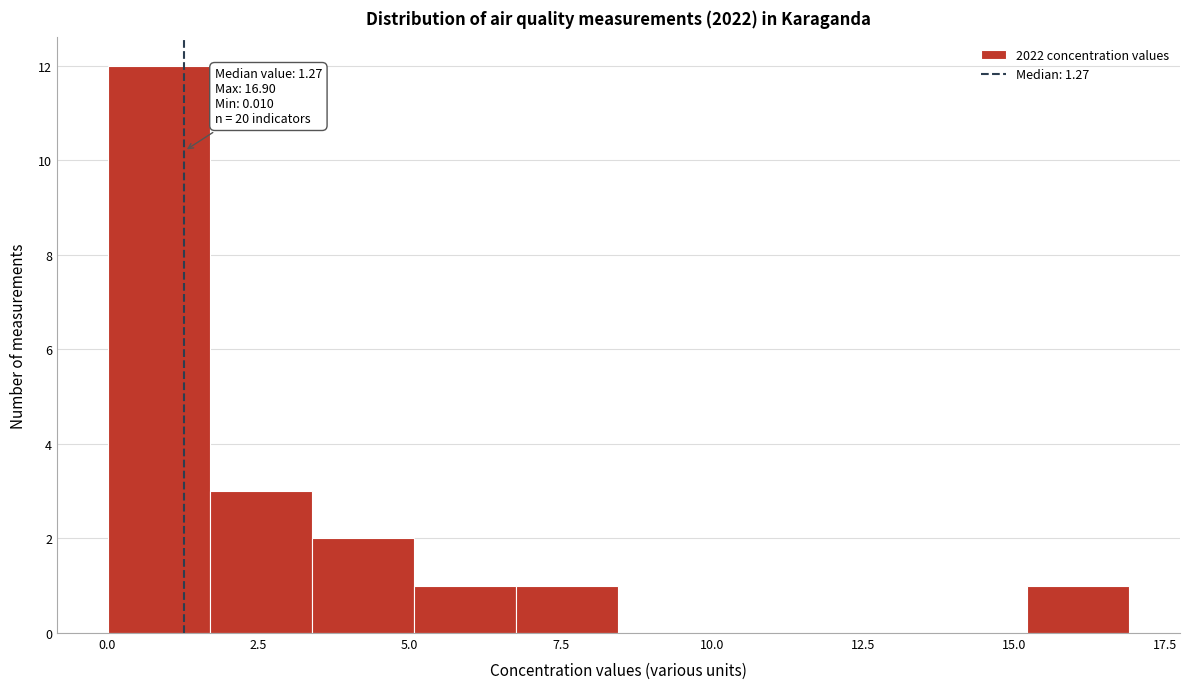

Read against the x-axis, roughly where is the centre of the tallest bar?

1.0